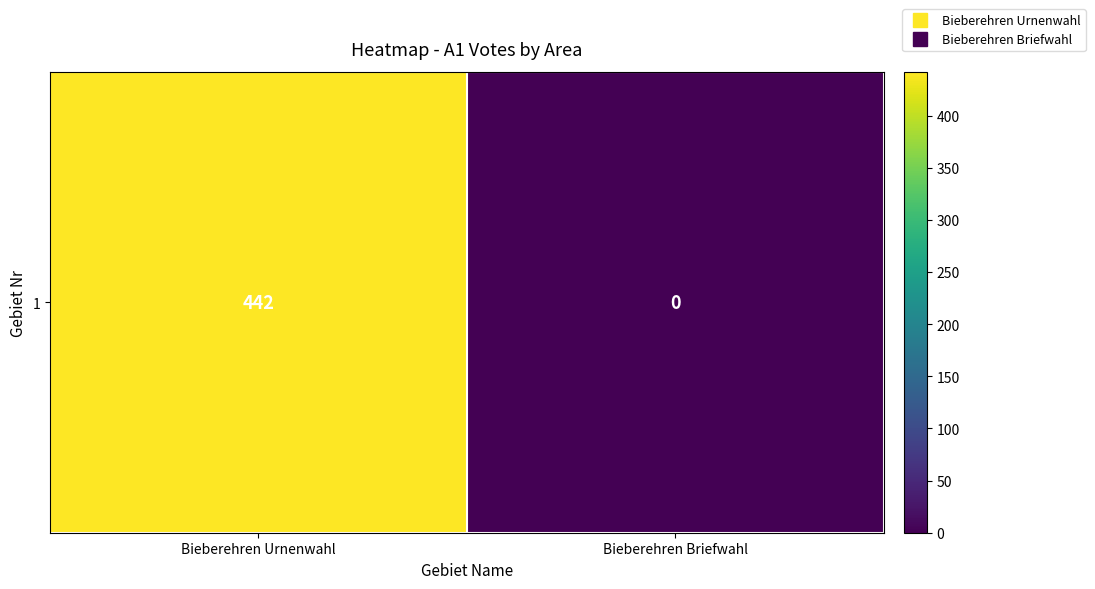

Which label corresponds to the smallest value in the chart?

Bieberehren Briefwahl